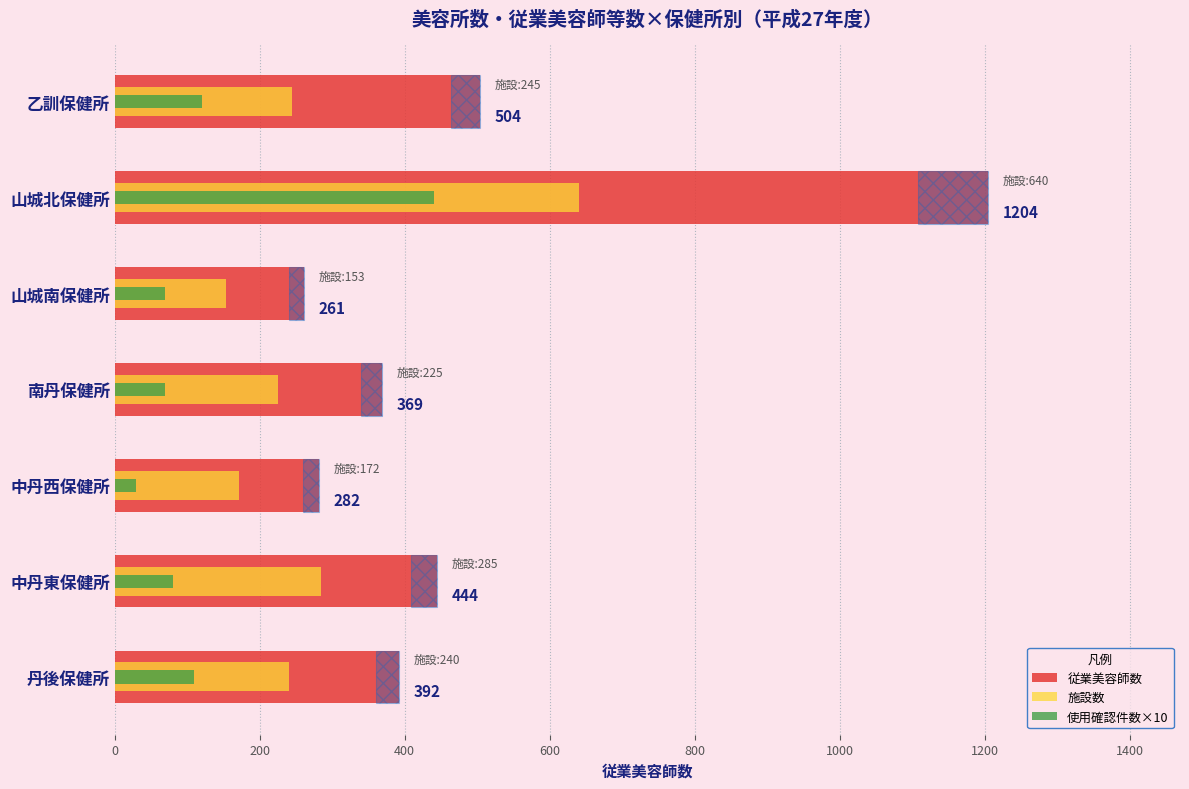

Reading left to right, extract all data points from this chart.

従業美容師数: 504	1204	261	369	282	444	392
施設数: 245	640	153	225	172	285	240
使用確認件数×10: 120	440	70	70	30	80	110